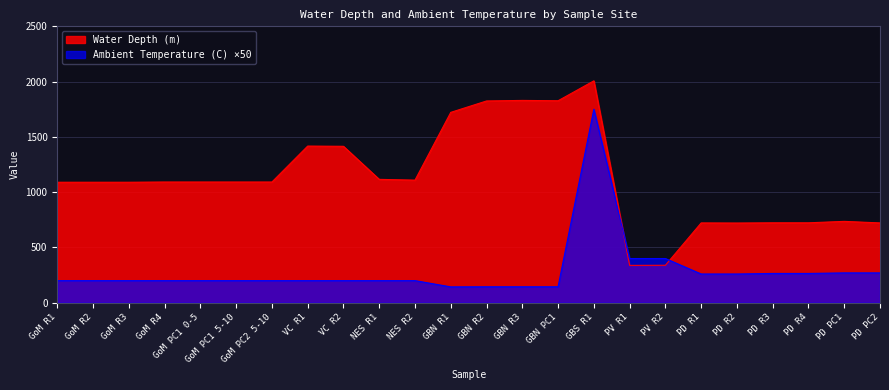

Where is the first local maximum for Ambient Temperature (C)?

GBS R1